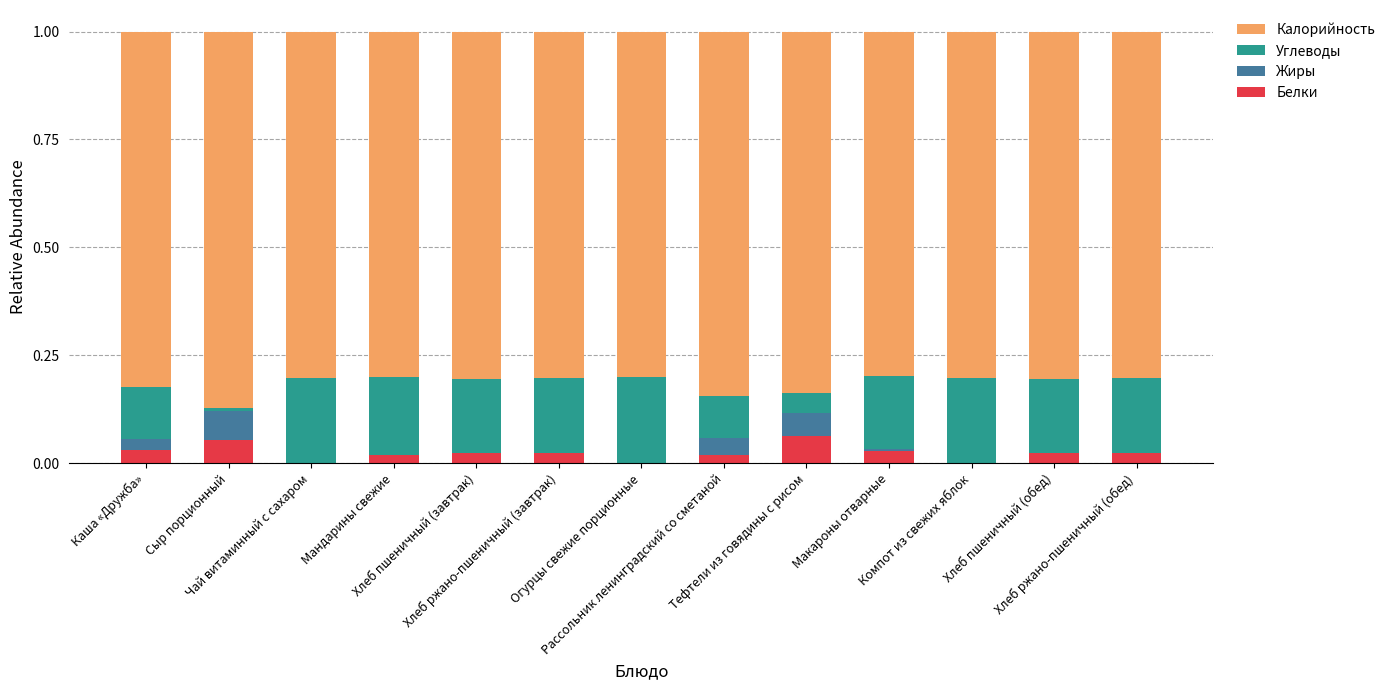

The value of Углеводы at Хлеб ржано-пшеничный (завтрак) is 0.2. True or false?

True